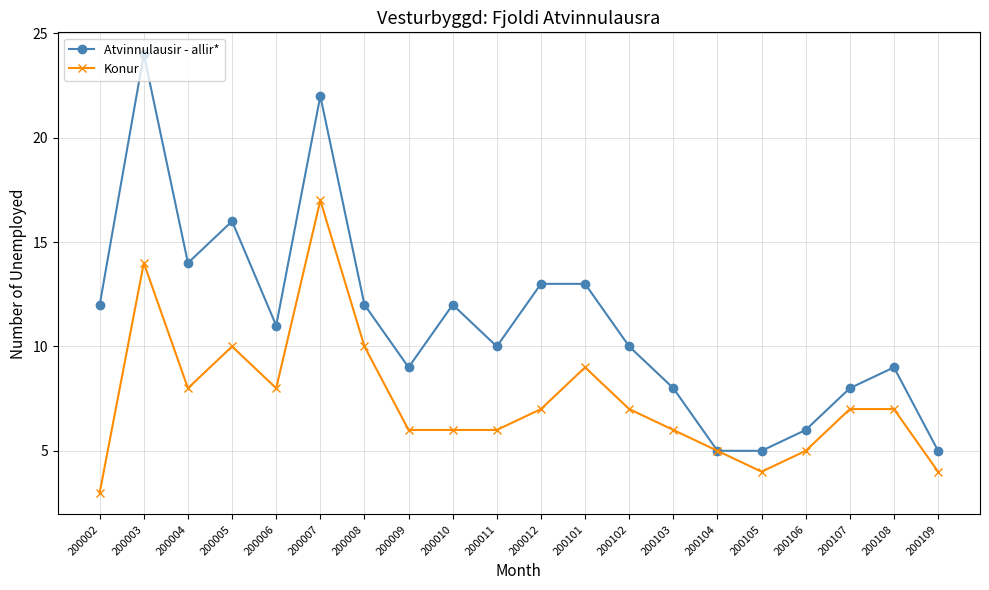

List the series in order of their overall mean, highest first.

Atvinnulausir - allir*, Konur